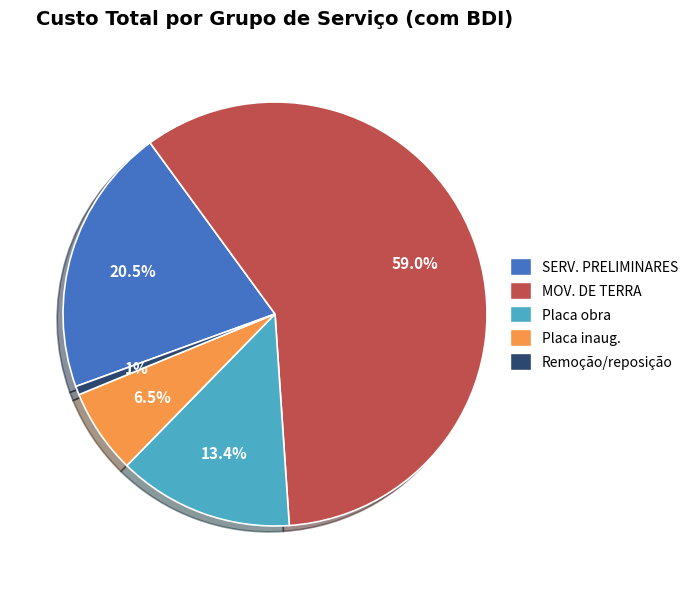

Does any single category account for the majority?

Yes